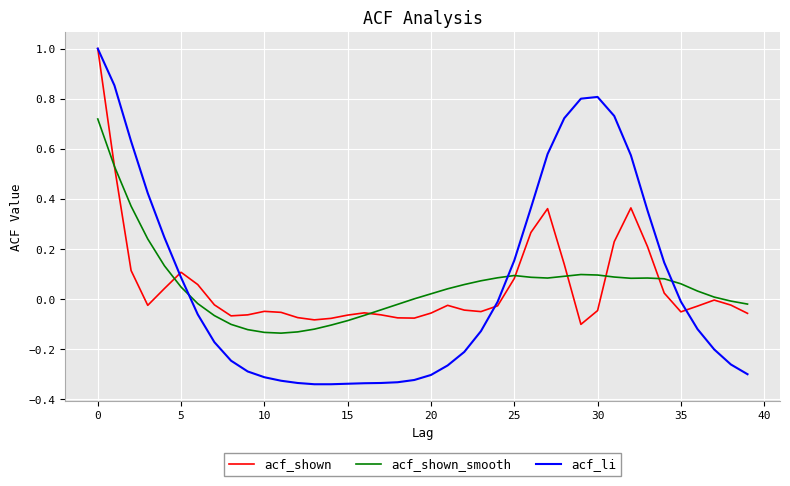

Which series has the largest range (max minus min)?

acf_li